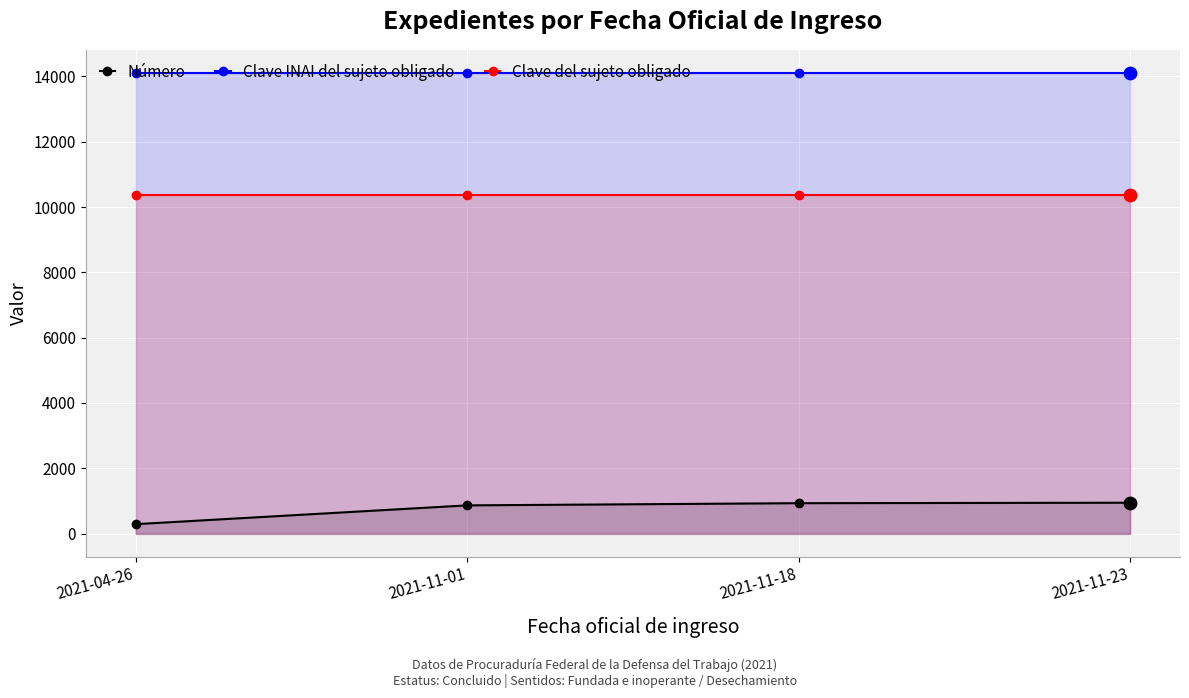

What is the total value across all series at 2021-11-01?

25338